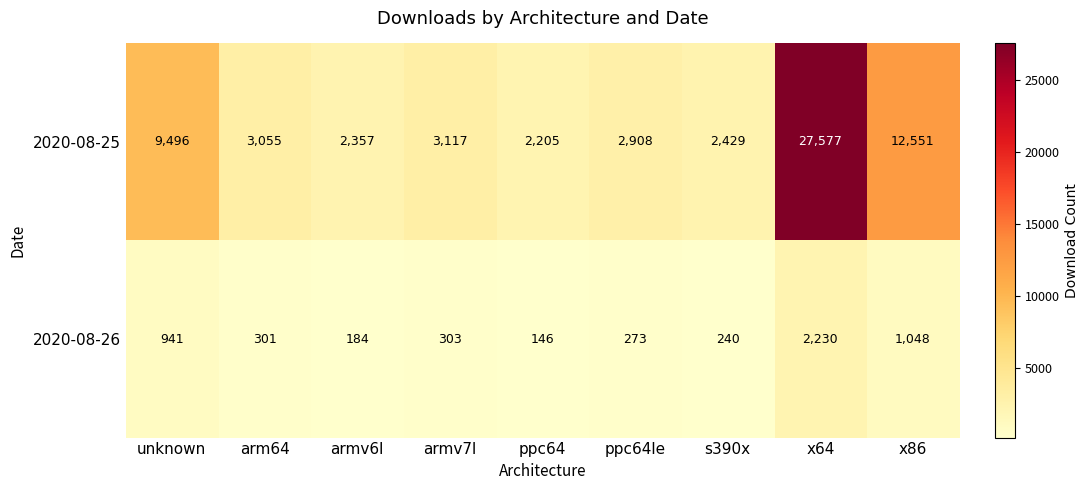

Which category has the lowest value across all series?

ppc64